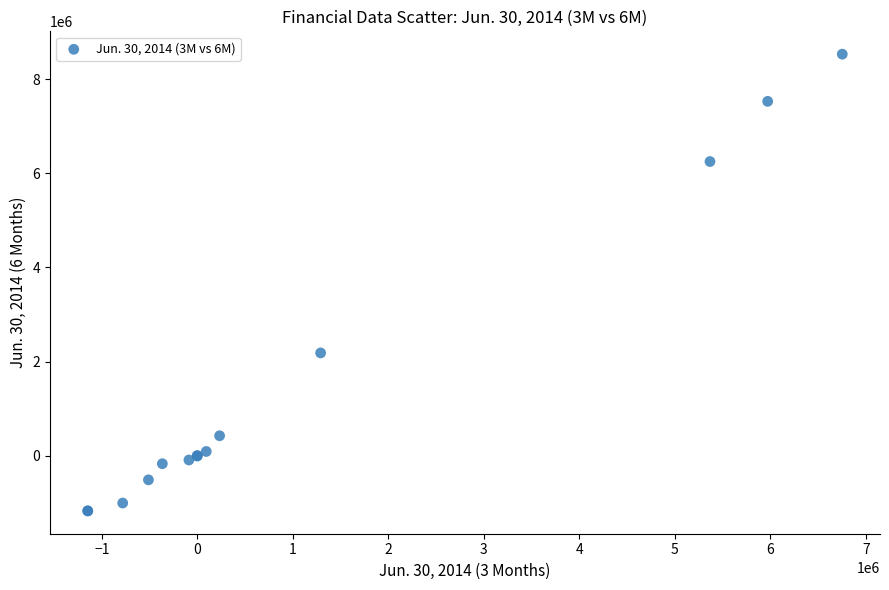

What Y value in the scatter plot is closest to 3680049?

2185513